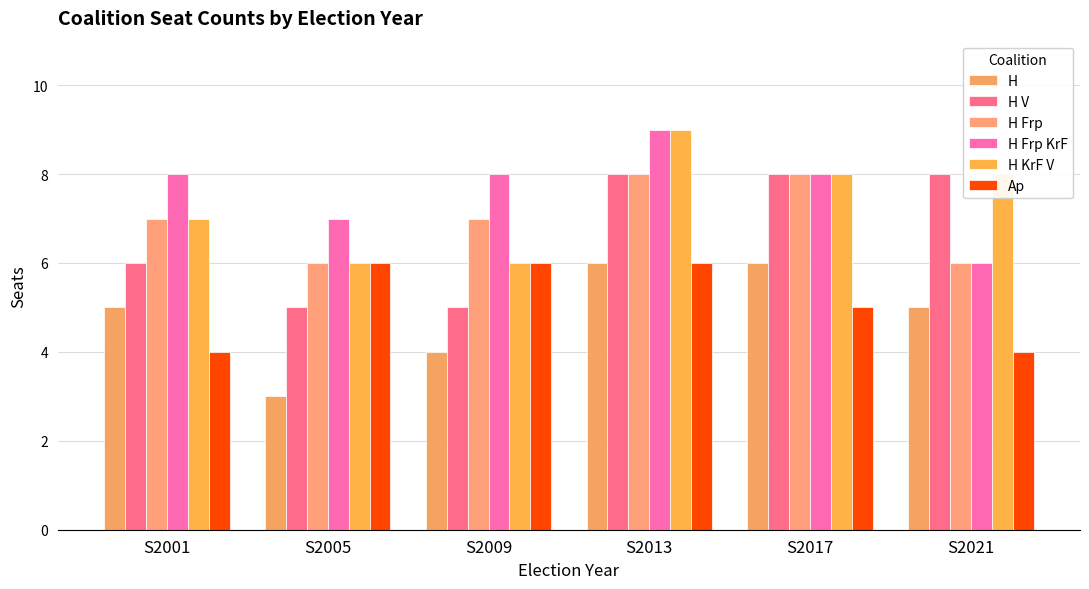

What are all the series names shown in the legend?

H, H V, H Frp, H Frp KrF, H KrF V, Ap